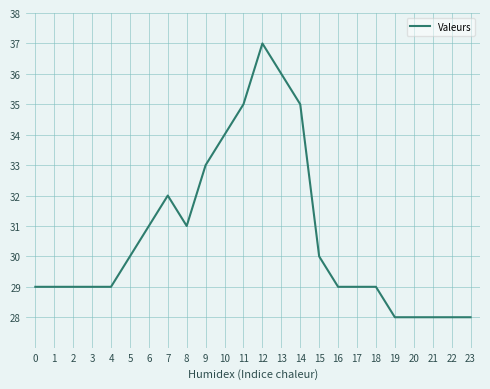

What is the change in value from 10 to 17?

-5